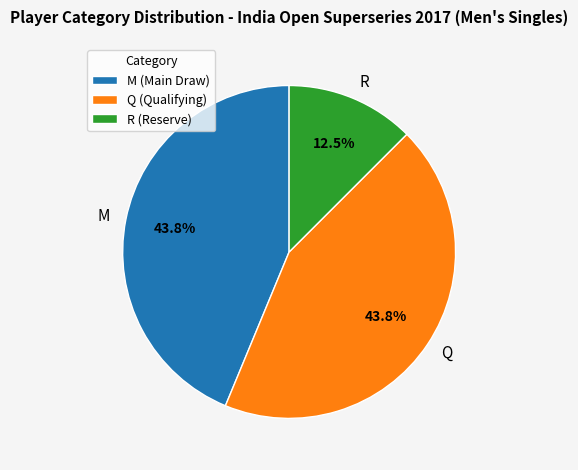

What percentage is the Q slice, to the nearest percent?

44%